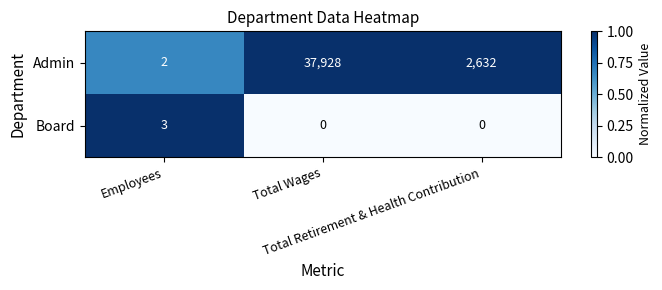

Which series has the largest total across all categories?

Admin